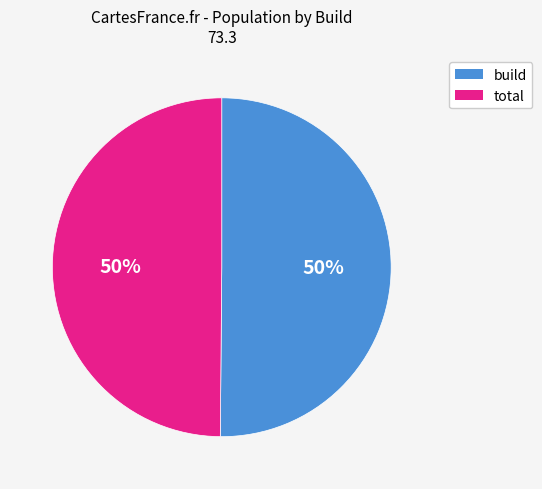

To the nearest percent, what is the average slice percentage?

50%